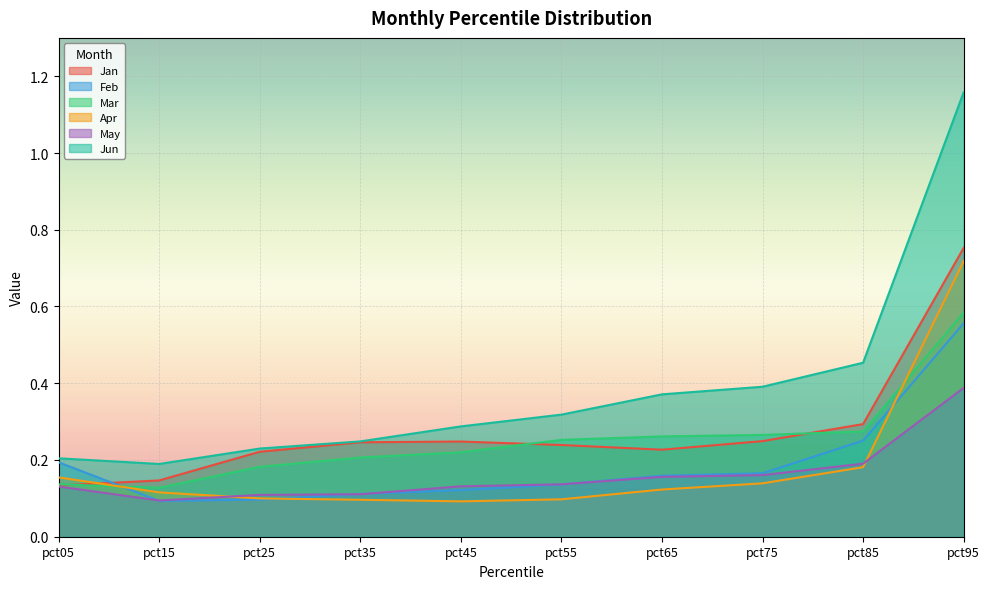

What is the value of the Jun point at the 3rd from the left?

0.2